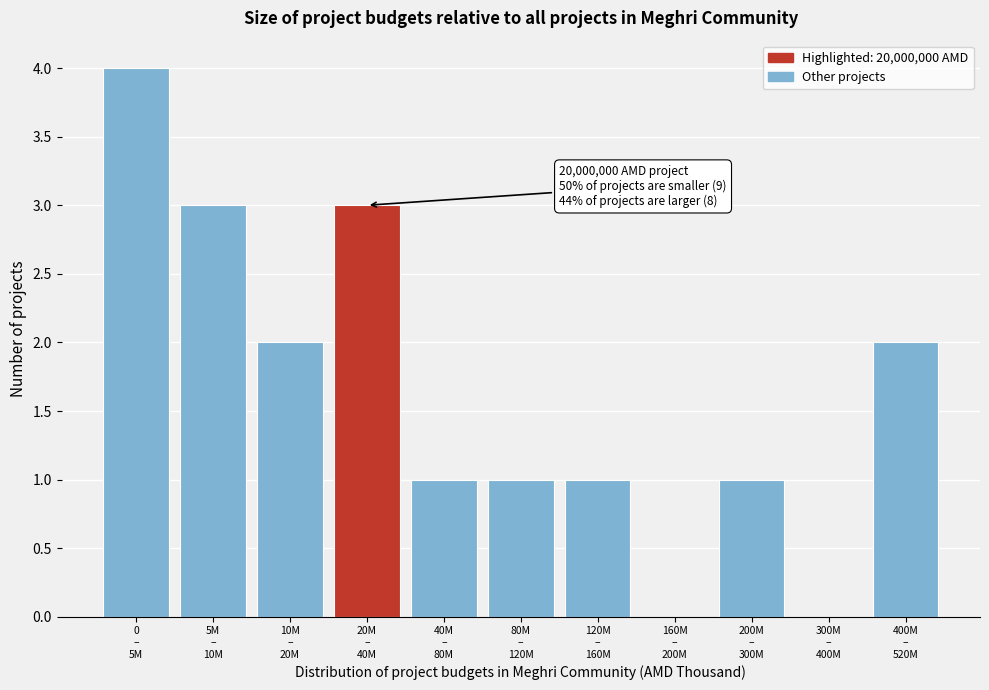

What is the maximum value shown in the chart?

4